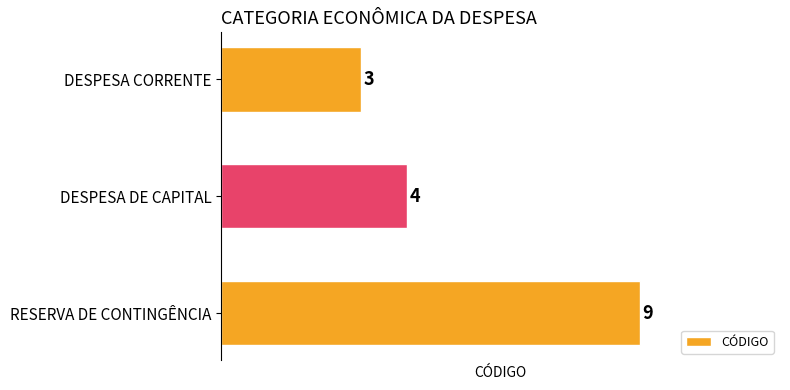

How many data points does each series have?

3